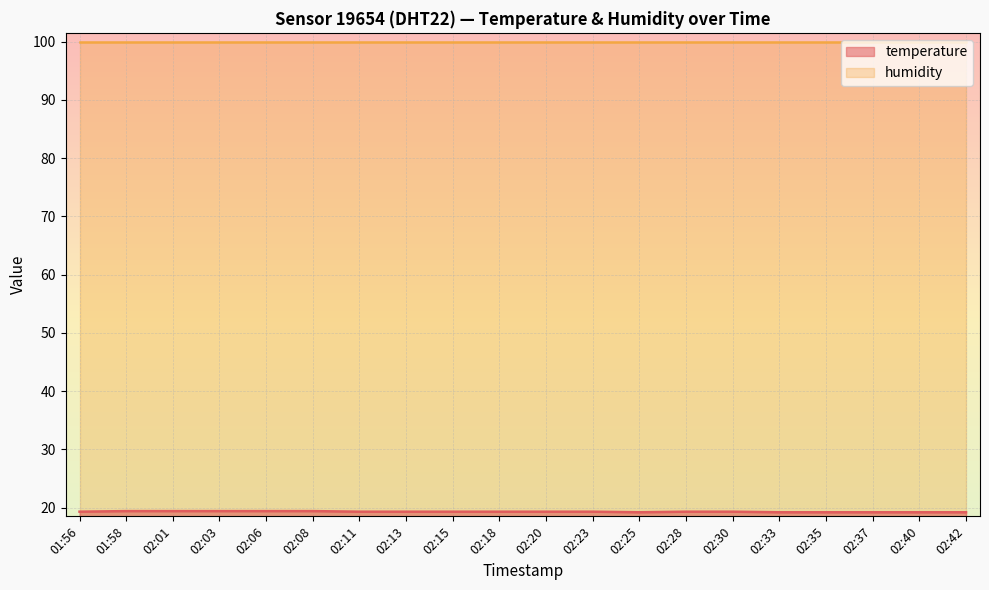

What is the label of the 8th point from the right?

02:25